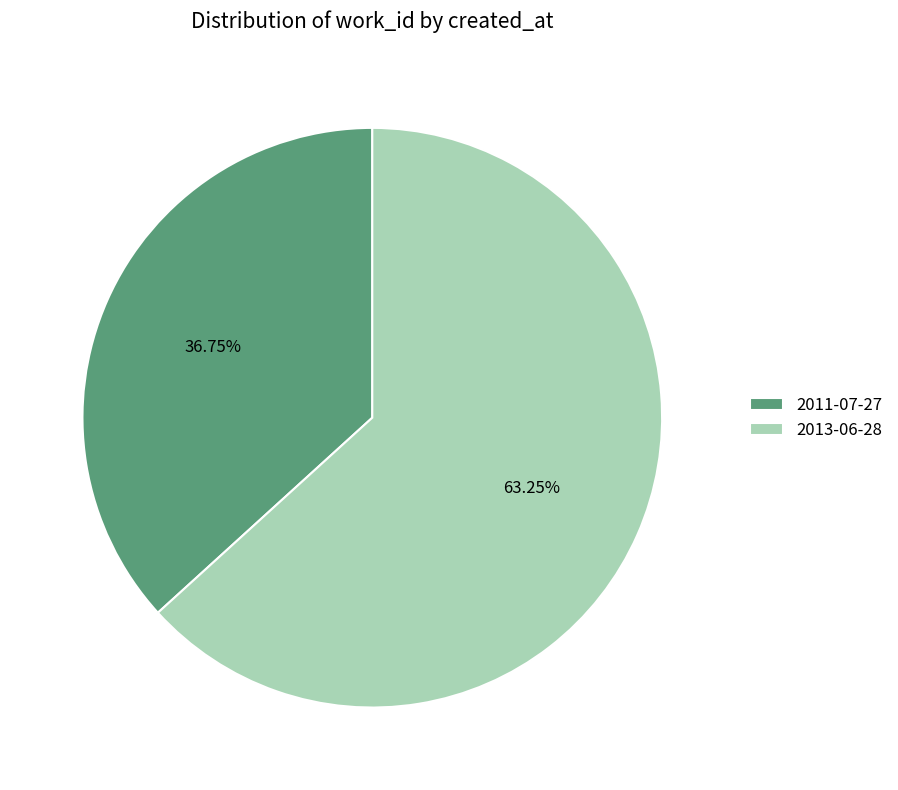

Between 2013-06-28 and 2011-07-27, which is larger?

2013-06-28